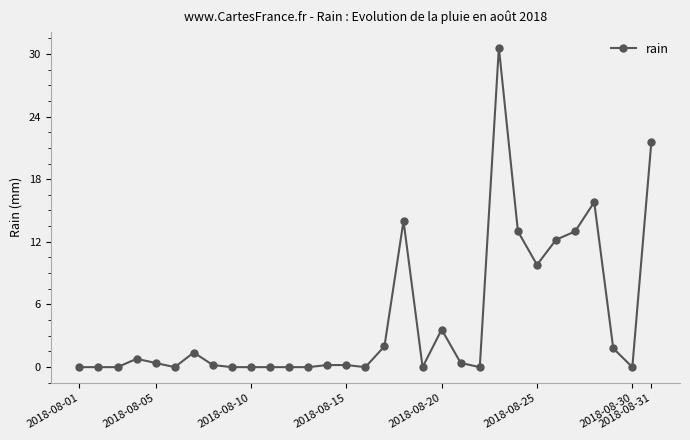

True or false: the data has more than 2 interior local peaks.

True